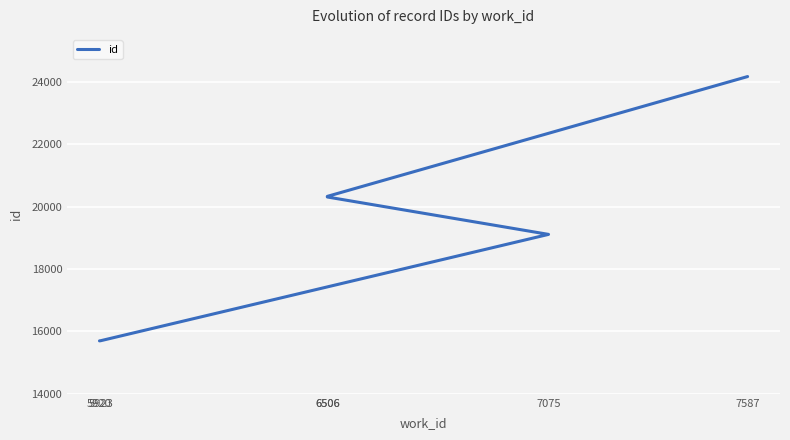

Between 5923 and 5920, which is larger?

5923